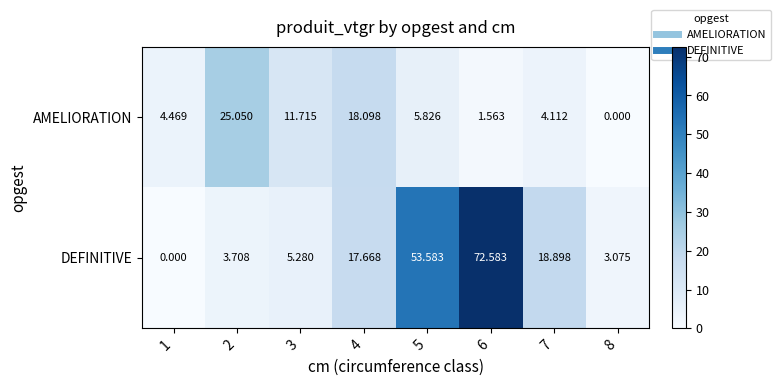

Is the value of DEFINITIVE at 4 greater than the value of AMELIORATION at 3?

Yes